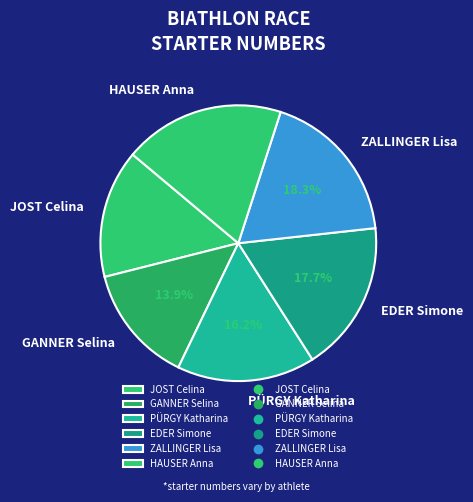

True or false: EDER Simone accounts for 18% of the total.

True